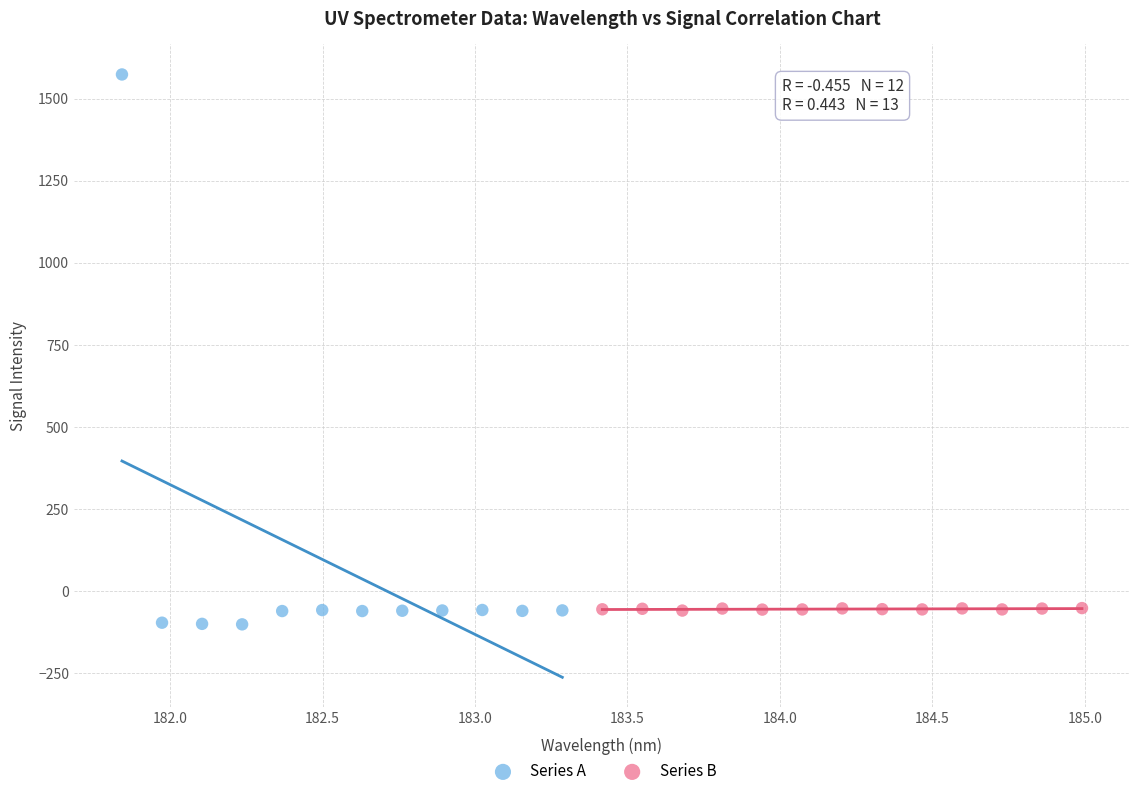

What are all the series names shown in the legend?

Series A, Series B